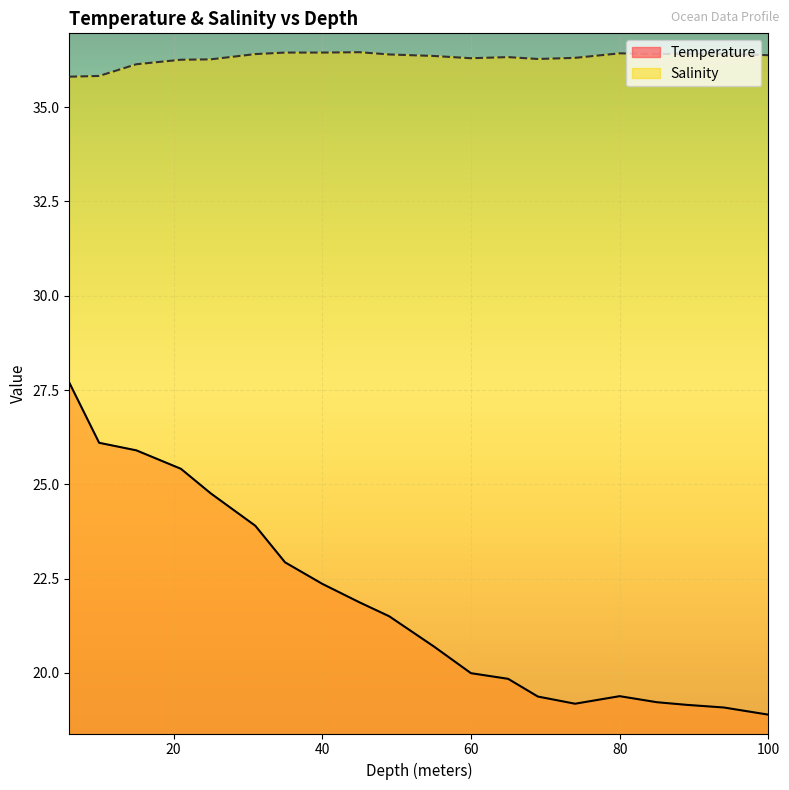

At 10.0, list the series in order from largest to smallest.

Salinity, Temperature